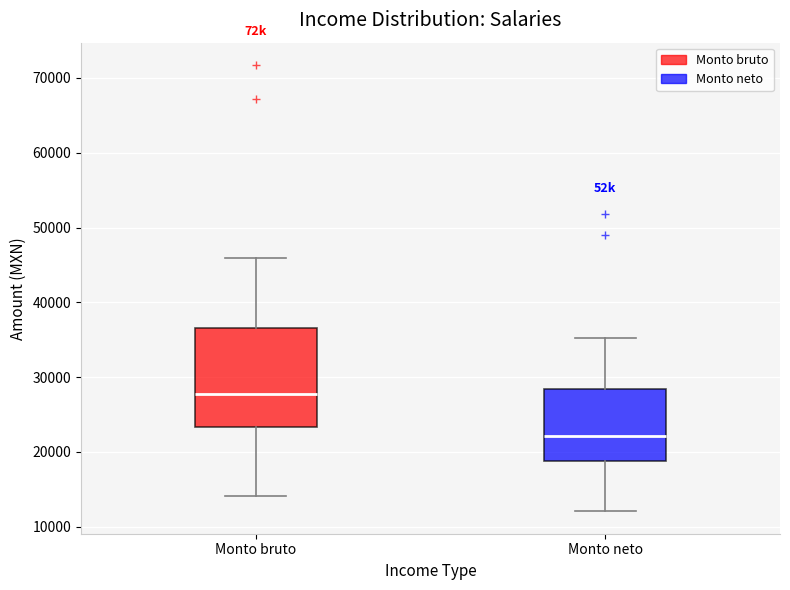

Reading left to right, read every box against the y-axis: the position of its median line, the range the box covers, and the ends of its whiskers. The values are not printed on the chart, so give them approximately, as read against the axis.

Monto bruto: median 28000, box 23000 to 37000, whiskers 14000 to 46000
Monto neto: median 22000, box 19000 to 28000, whiskers 12000 to 35000